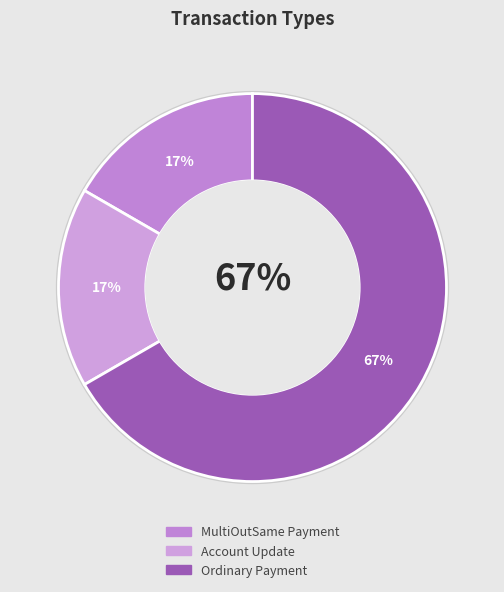

Approximately how many times larger is the value at Account Update compared to MultiOutSame Payment?

1.0